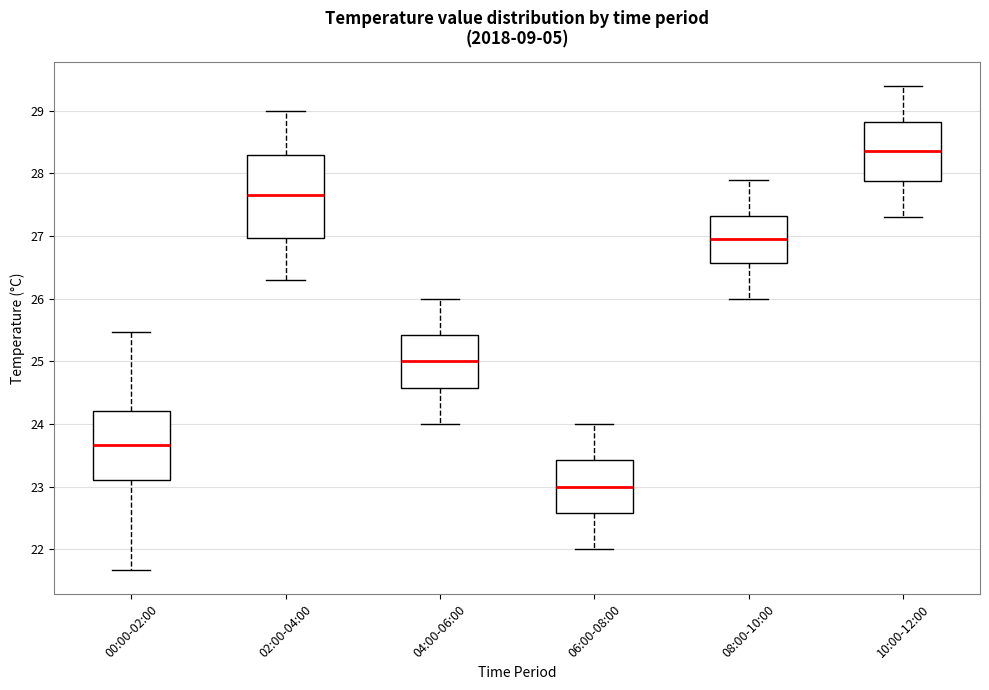

Where does the lower whisker of the box for 08:00-10:00 end on the y-axis? The values are not printed on the chart, so give them approximately, as read against the axis.

26.0